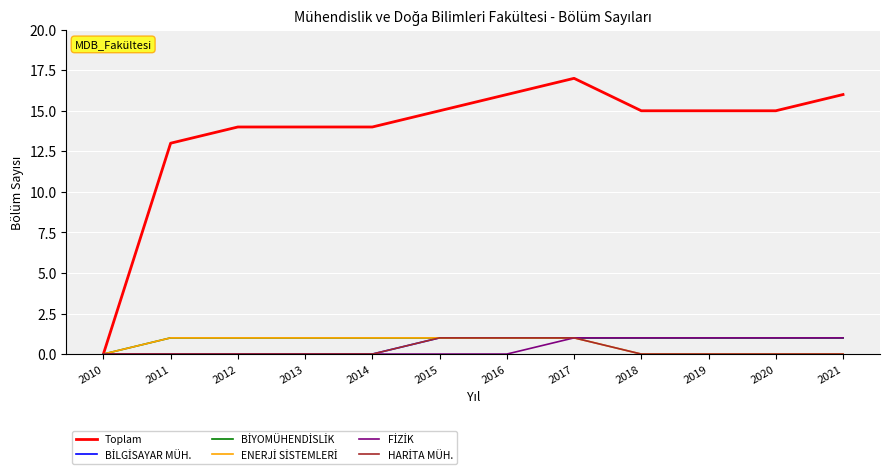

What is the total value across all series at 2013?

16